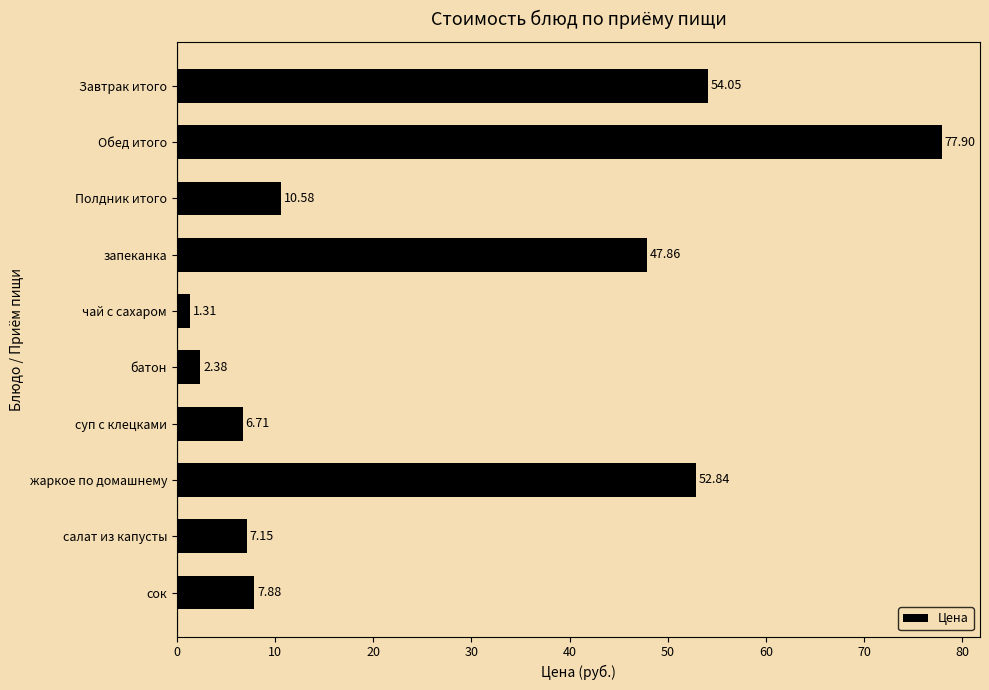

List the labels in order of value, smallest first.

чай с сахаром, батон, суп с клецками, салат из капусты, сок, Полдник итого, запеканка, жаркое по домашнему, Завтрак итого, Обед итого